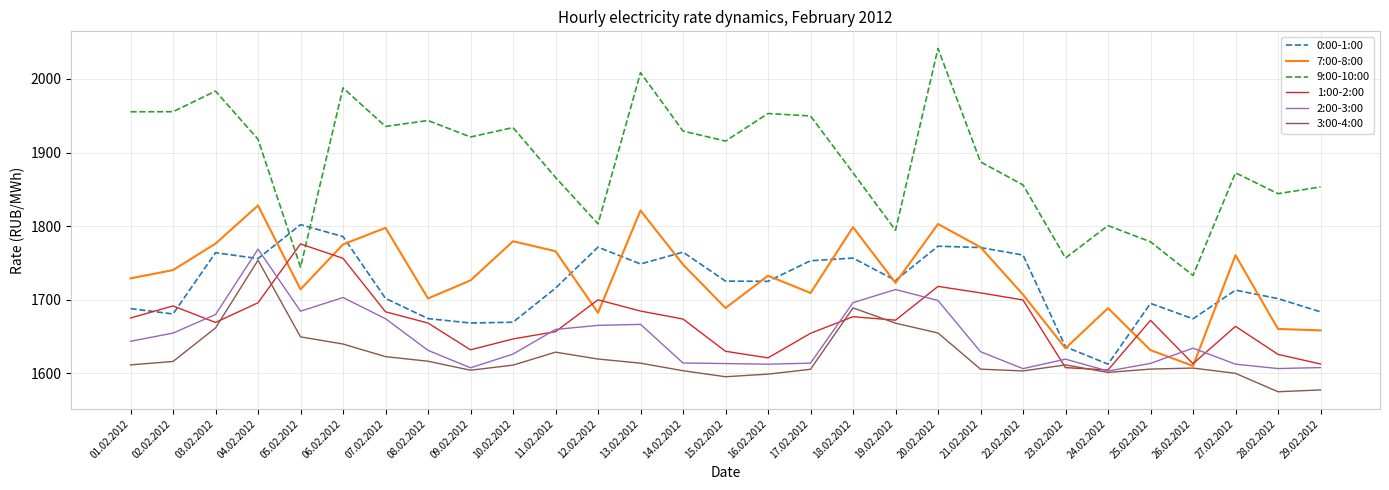

Where do 2:00-3:00 and 1:00-2:00 first cross each other?

02.02.2012 and 03.02.2012